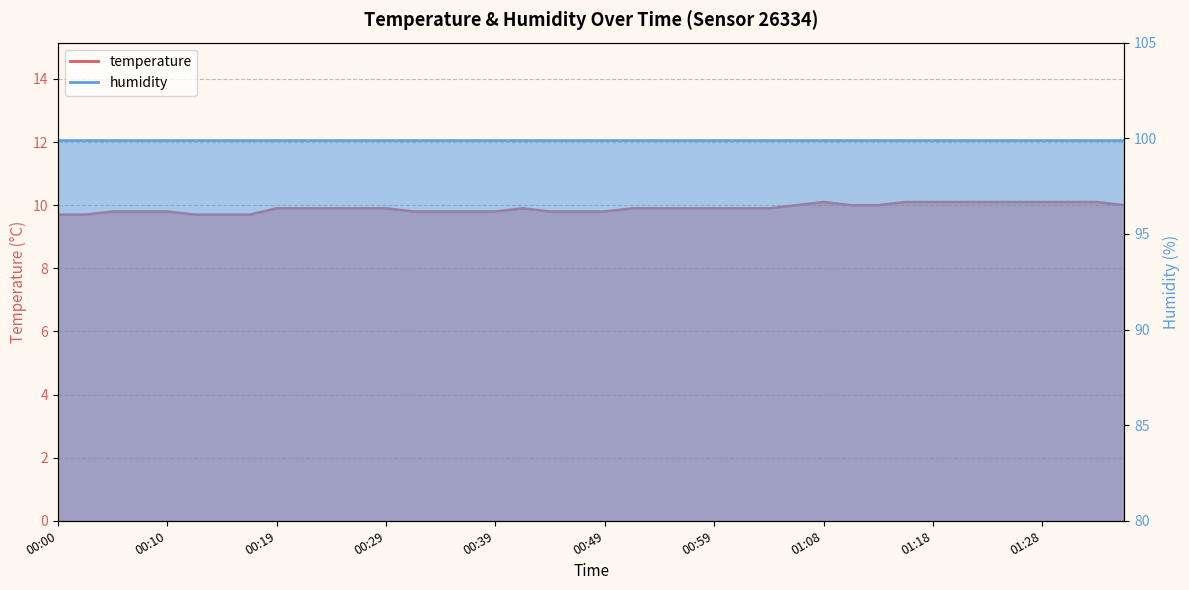

What is the difference between the maximum and minimum values?

0.4